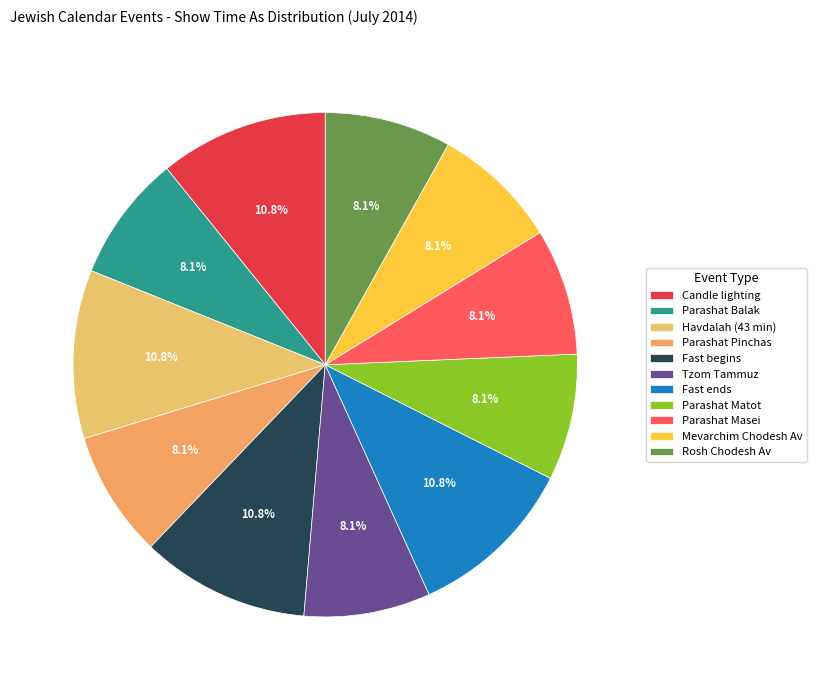

How many segments does this pie chart have?

11